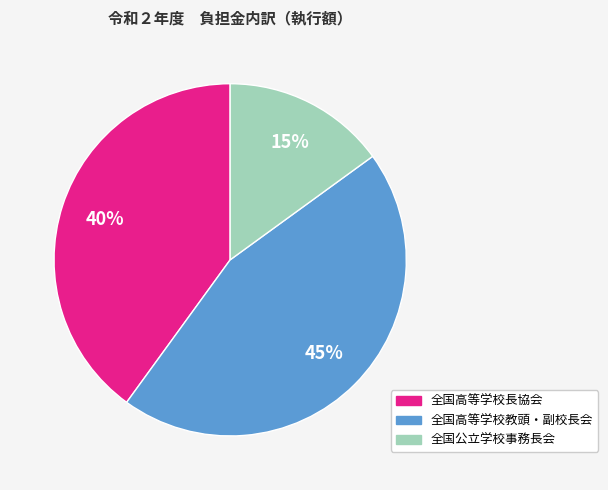

Does 全国高等学校長協会 represent more than half of the total?

No